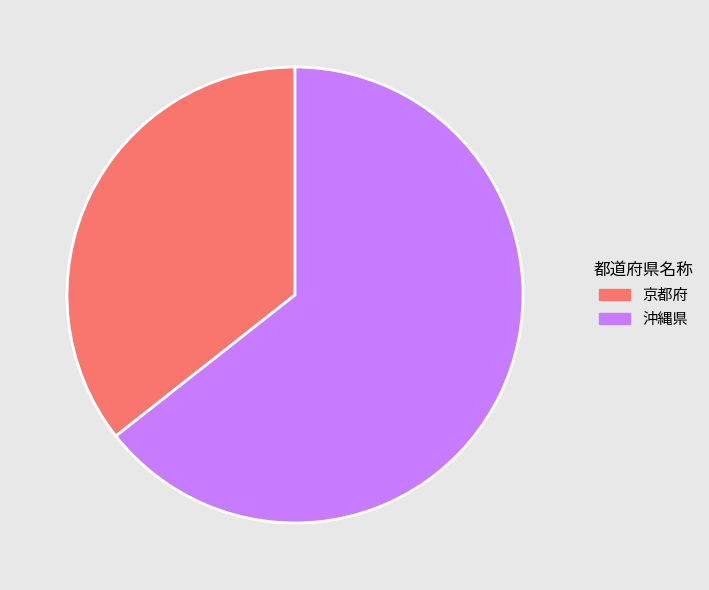

The 沖縄県 slice represents 64% of the pie. True or false?

True